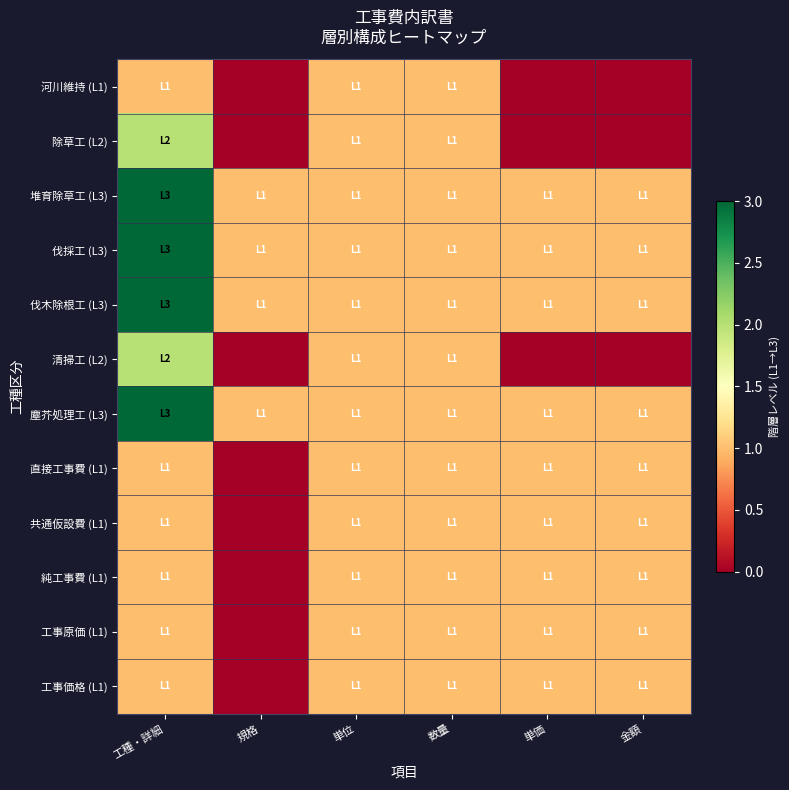

Which series has the widest spread of values?

除草工 (L2)